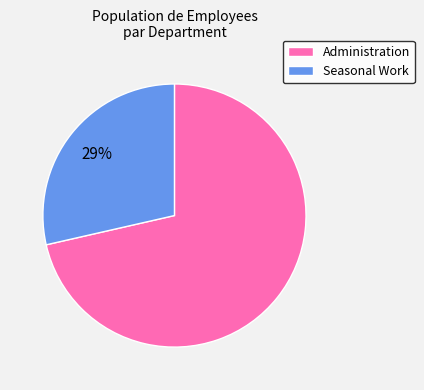

What percentage is the Seasonal Work slice, to the nearest percent?

29%